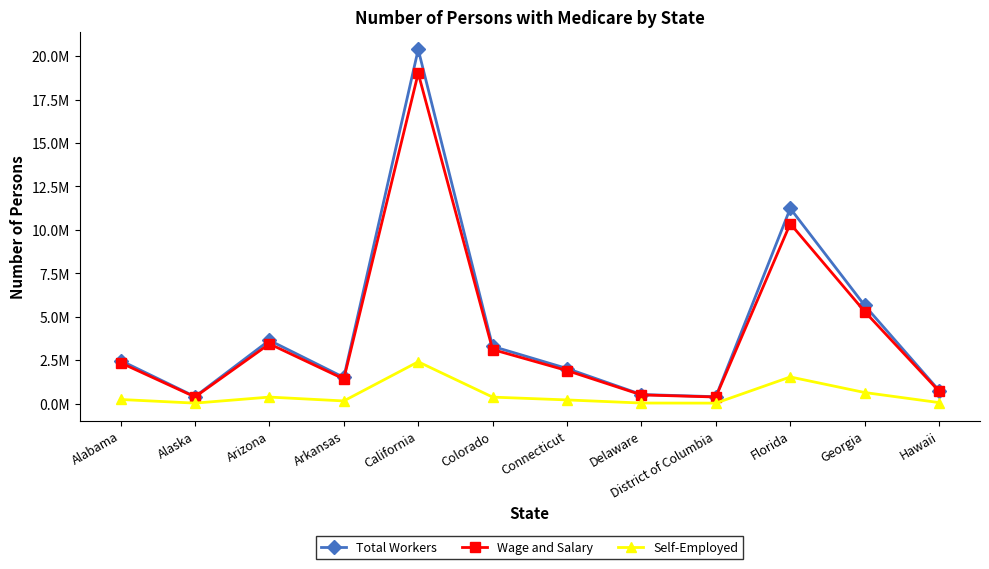

What is the total value across all series at Delaware?

1098851